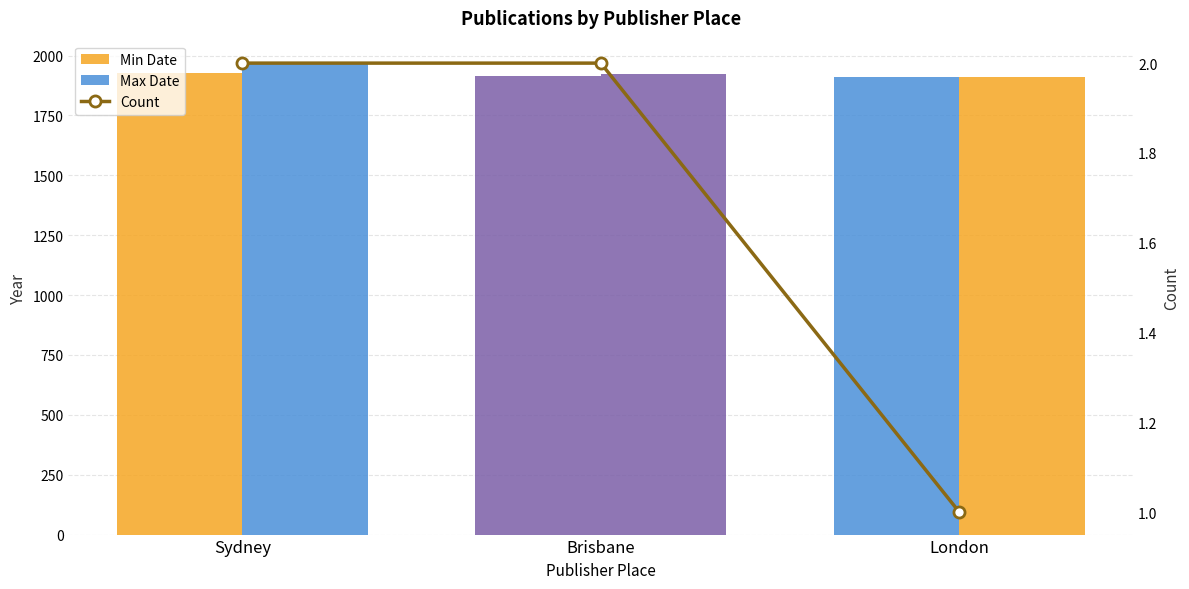

What position from the left is Sydney?

1